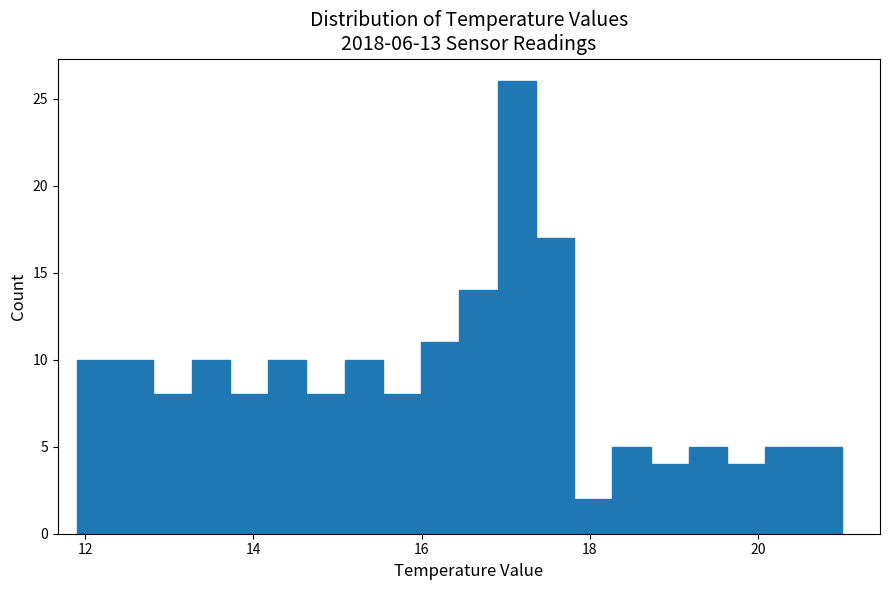

Around what value on the x-axis is the tallest bar? Give the approximate position of its centre, as read against the axis.

17.2